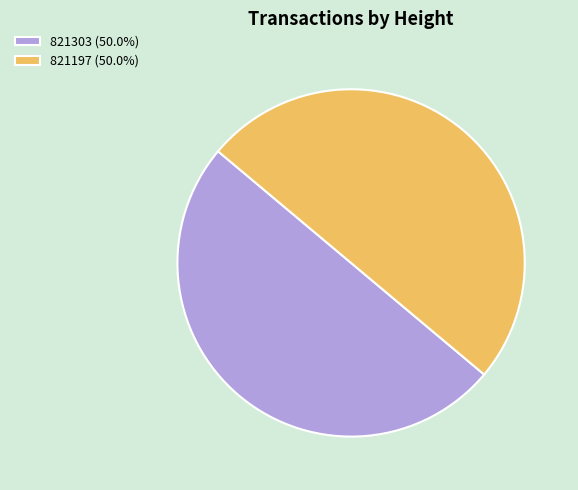

Is it true that 821303 is 50% of the pie?

True